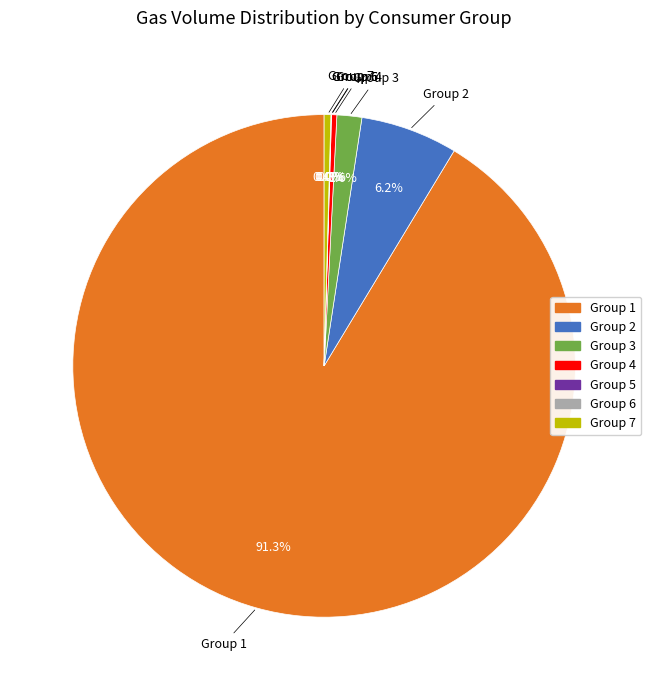

Is there any slice that represents more than half of the pie?

Yes